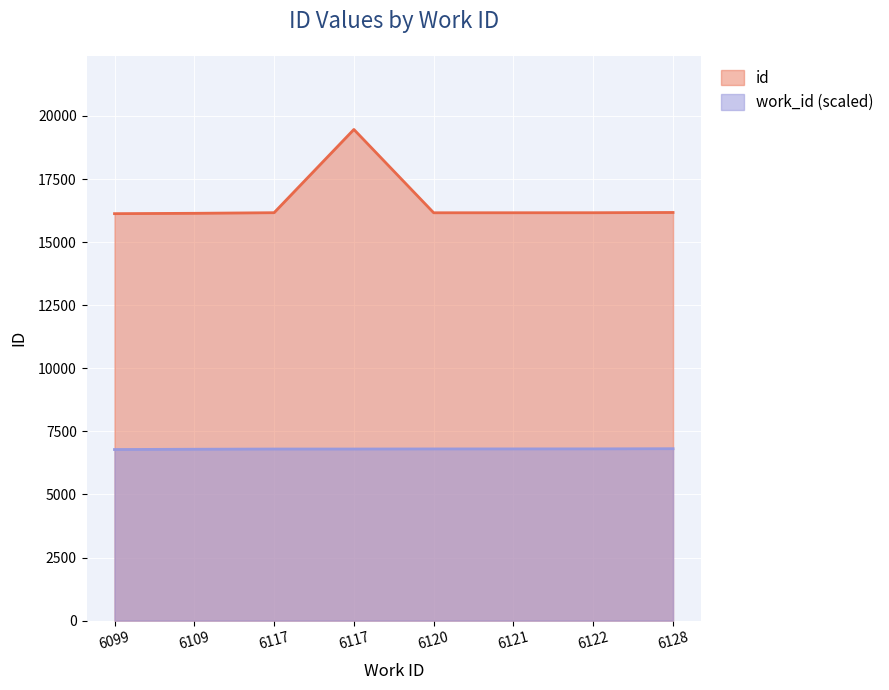

Rank the series by their average value, from highest to lowest.

id, work_id (scaled)